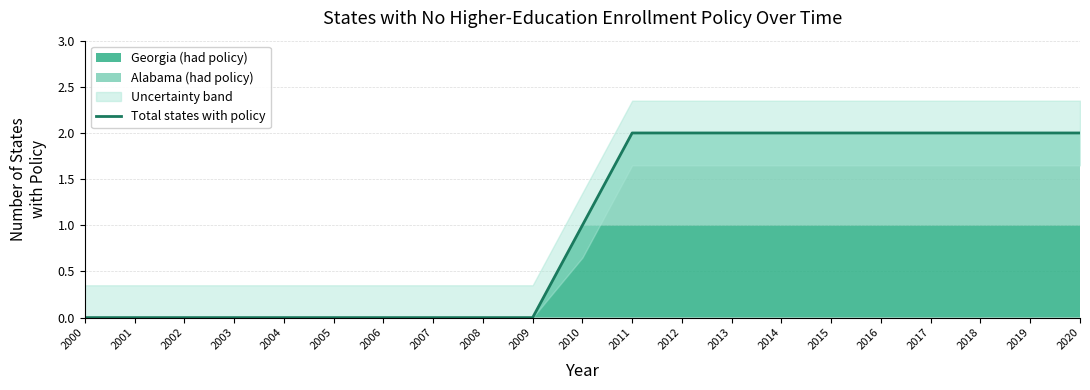

How many positive values are there?

11